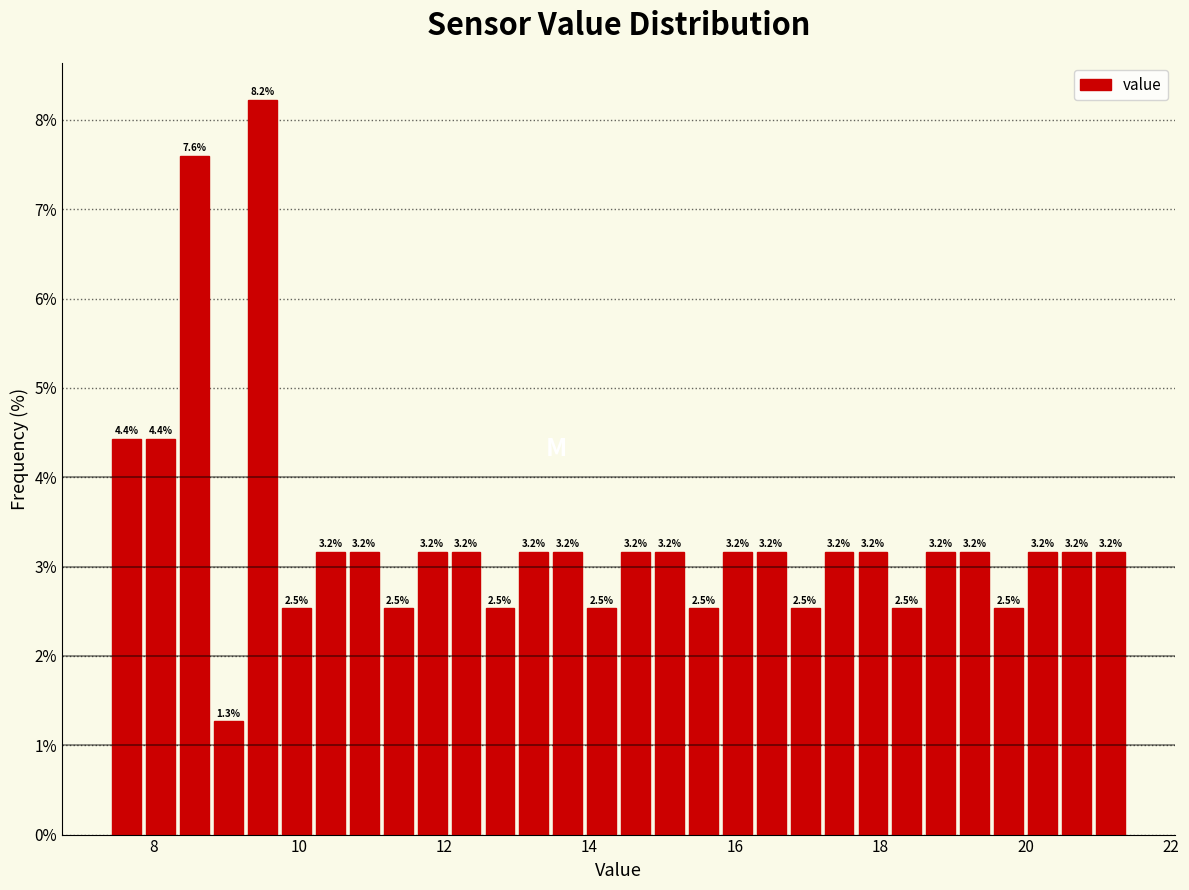

Around what value on the x-axis is the tallest bar? Give the approximate position of its centre, as read against the axis.

9.6